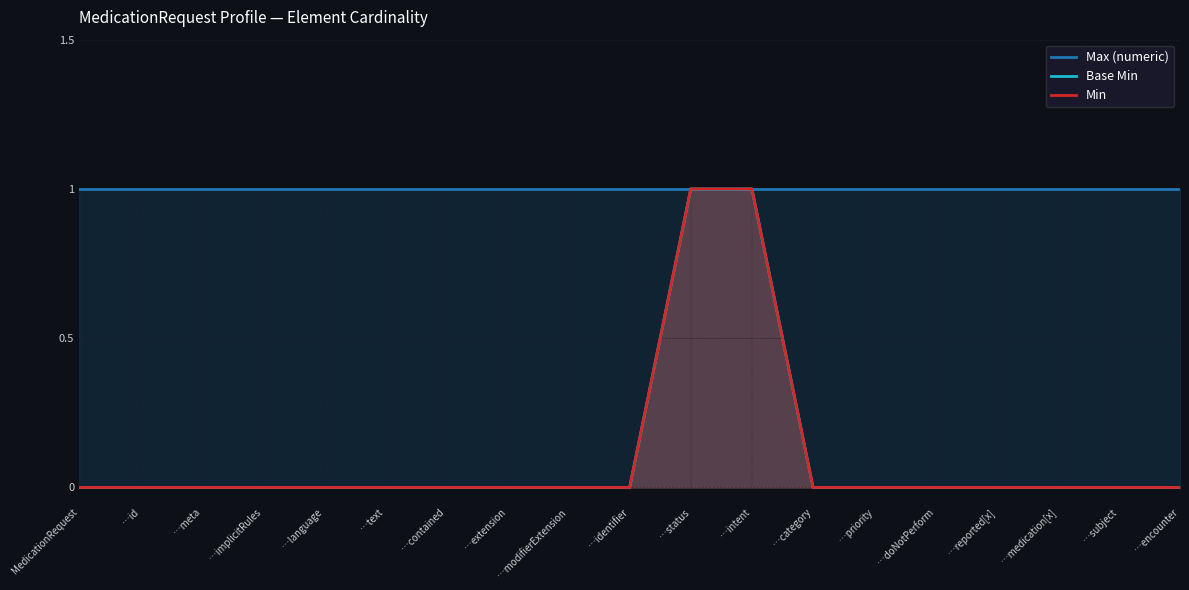

Between …intent and …modifierExtension, which is larger?

…intent